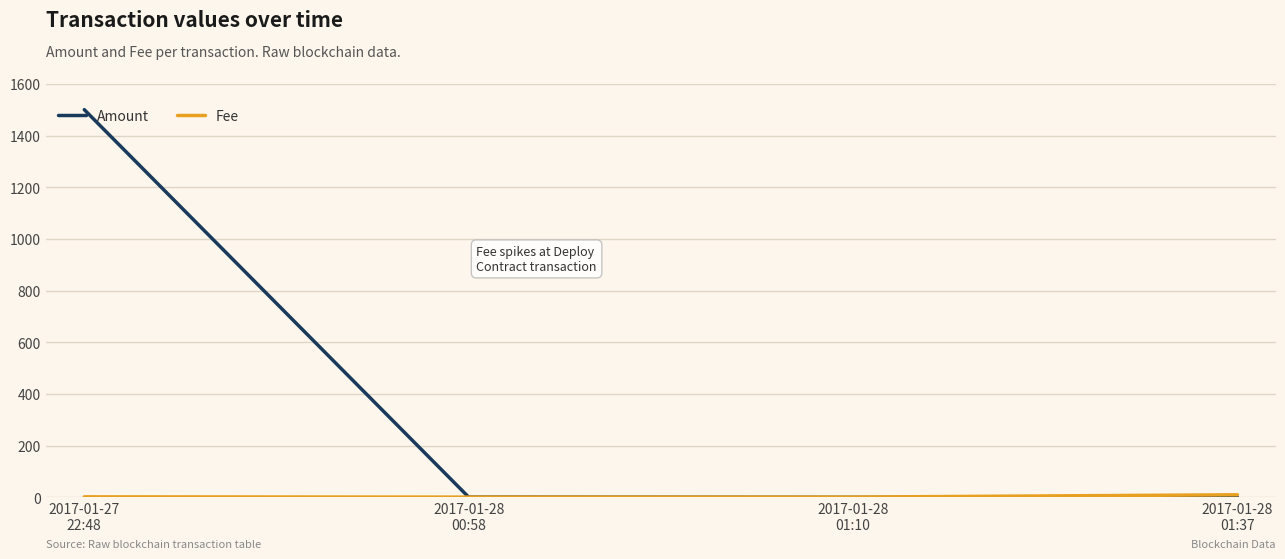

What is the maximum value shown in the chart?

1500